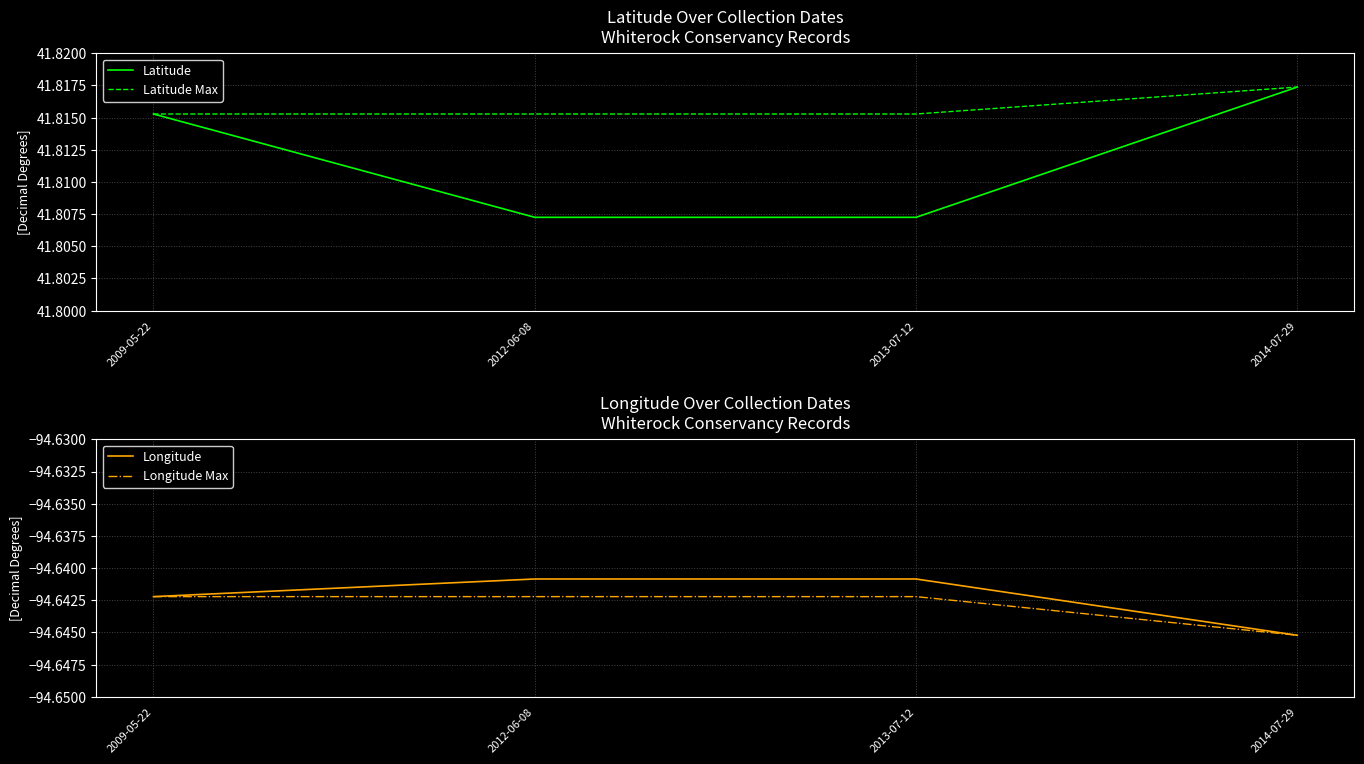

True or false: Longitude has a value of -158.2 at 2012-06-08.

False